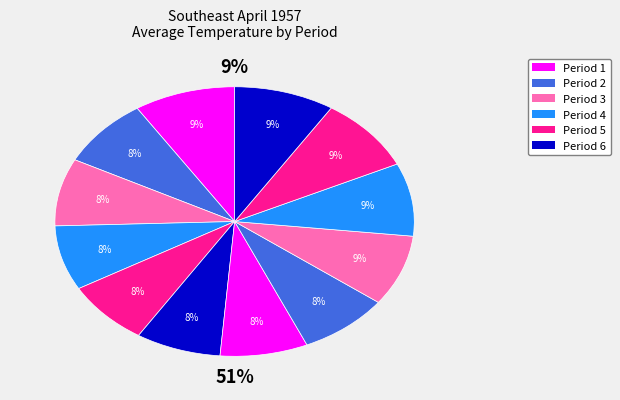

To the nearest percent, what is the difference between the largest and smallest slice percentages?

1%